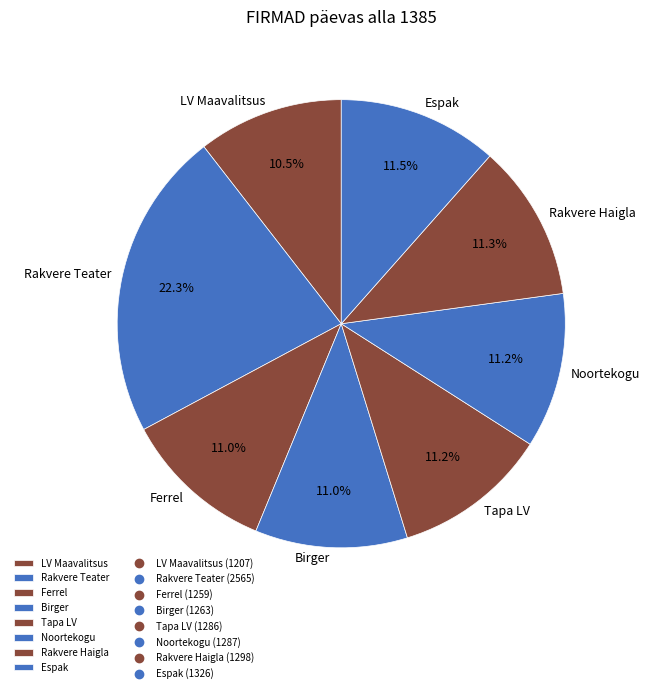

How many slices are in this pie chart?

8